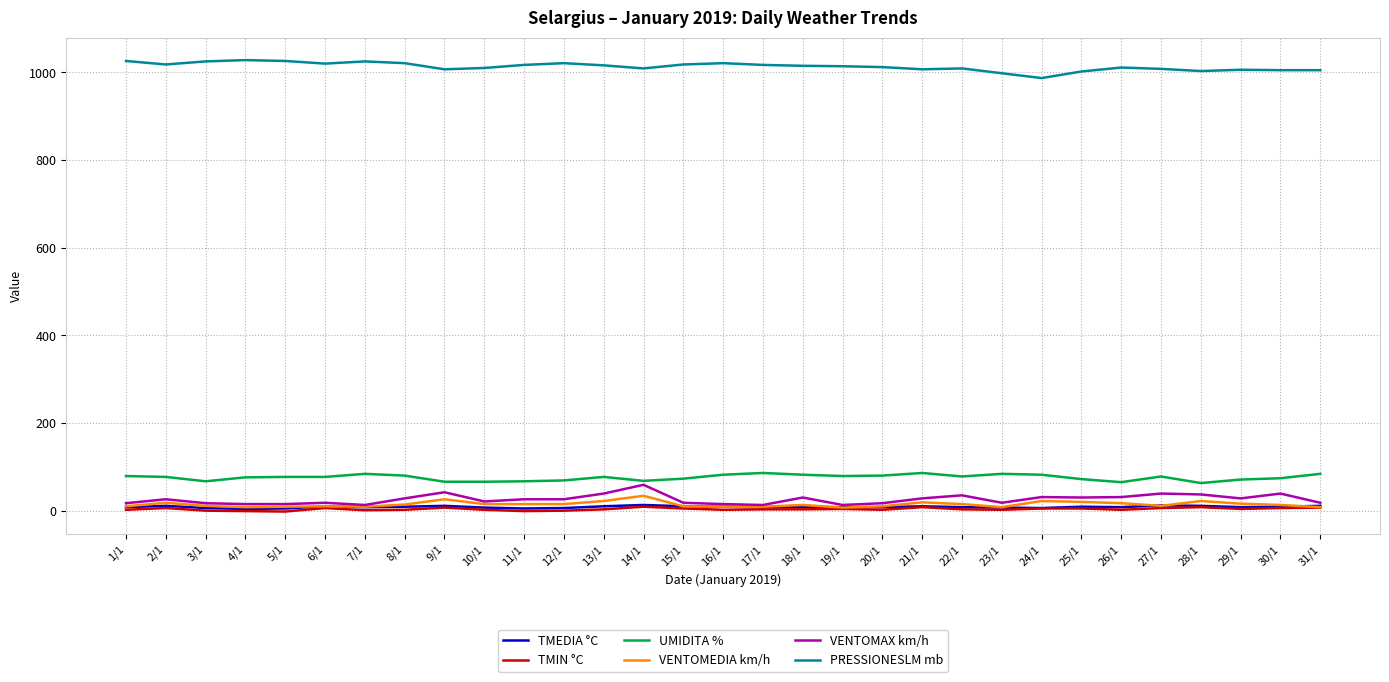

What are all the series names shown in the legend?

TMEDIA °C, TMIN °C, UMIDITA %, VENTOMEDIA km/h, VENTOMAX km/h, PRESSIONESLM mb